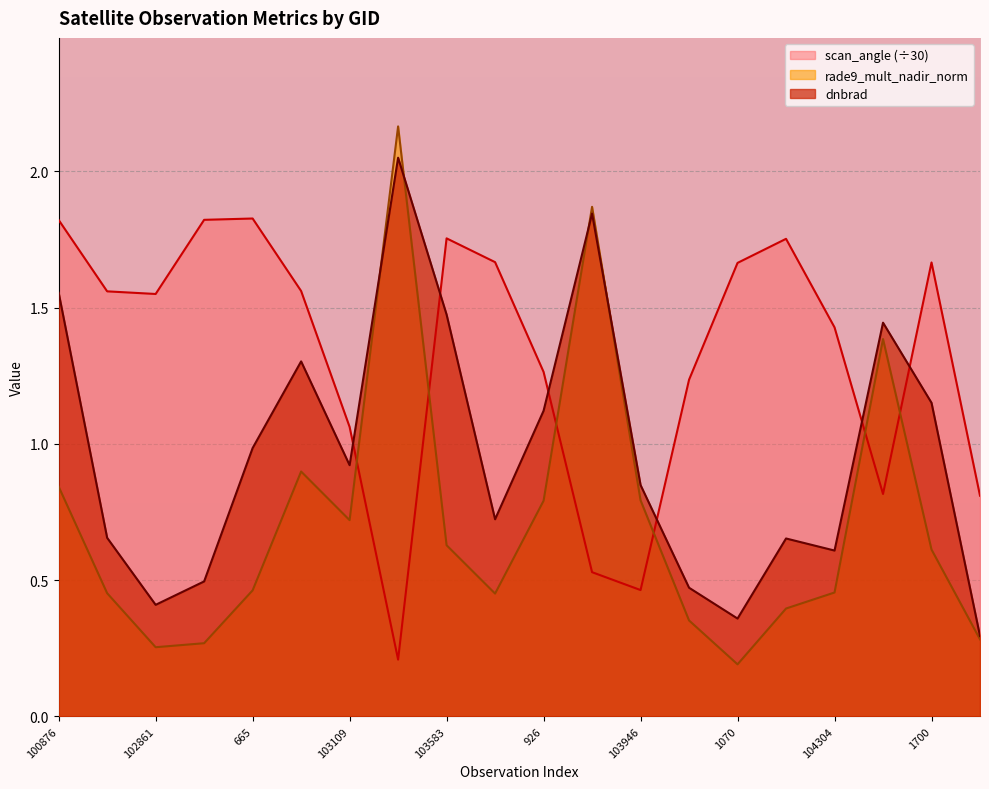

Which series ends up on top after the final intersection of rade9_mult_nadir_norm and dnbrad?

dnbrad